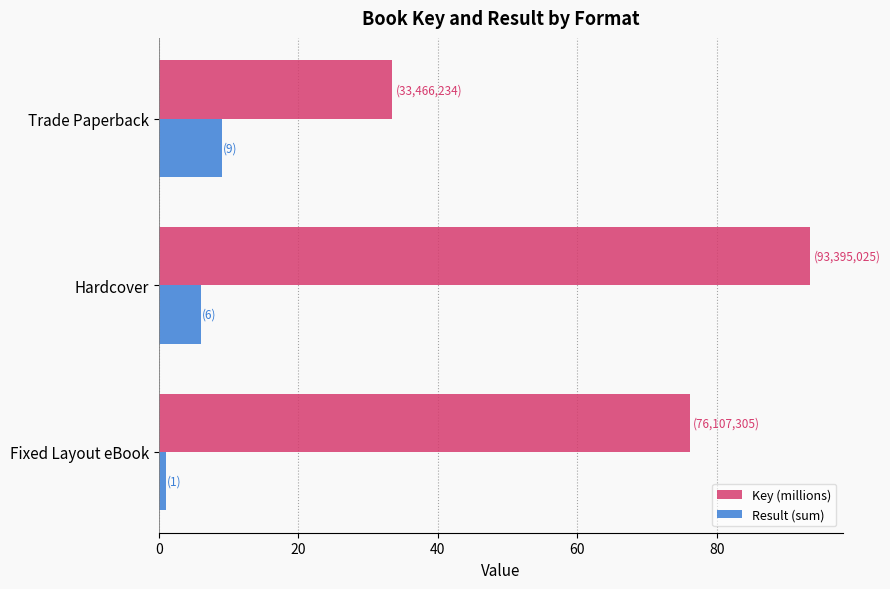

At which label is Result (sum) closest to 5?

Hardcover